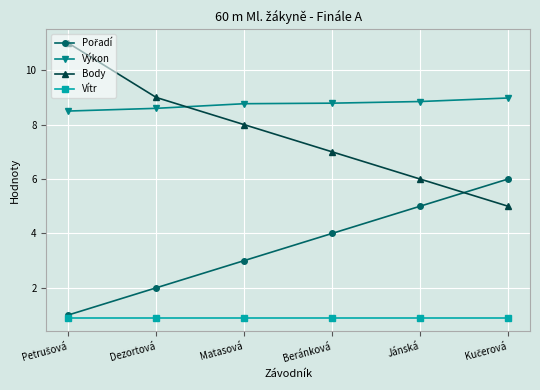

What is the spread (max minus min) of values at Dezortová?

8.1